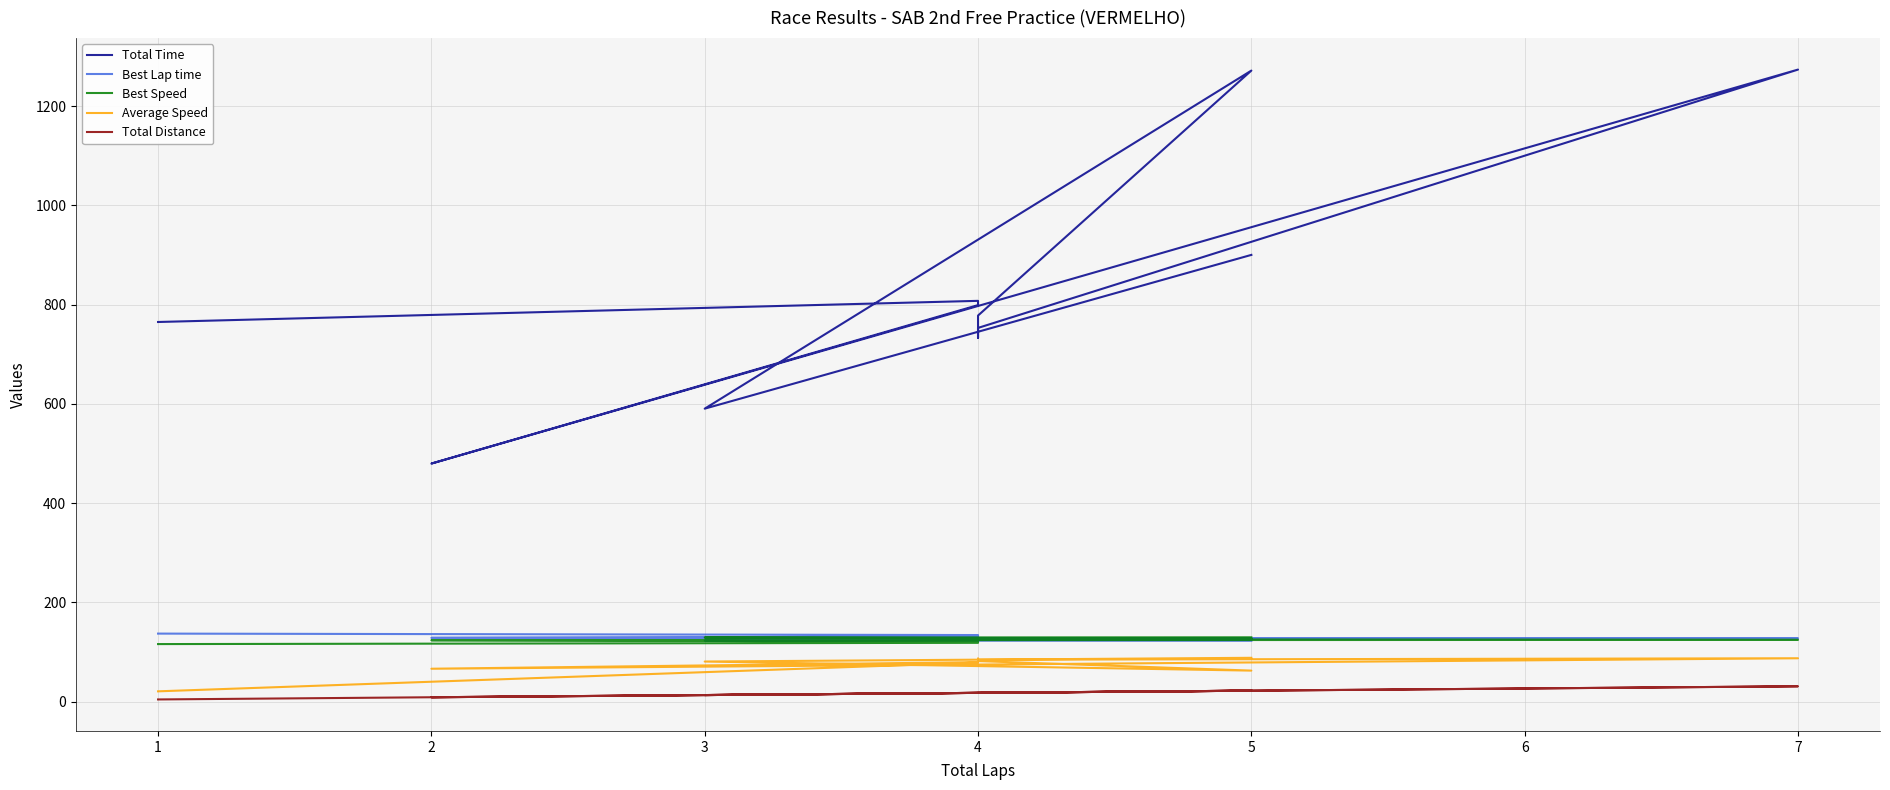

What is the value of the Total Time point at the 10th from the left?

807.8